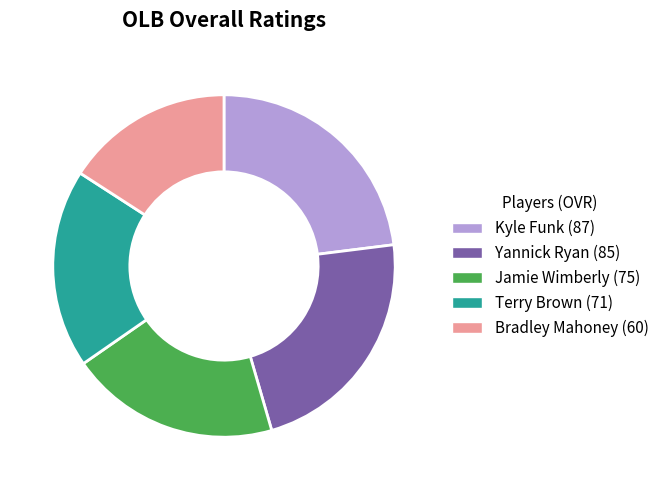

Which has a higher value, Kyle Funk or Jamie Wimberly?

Kyle Funk